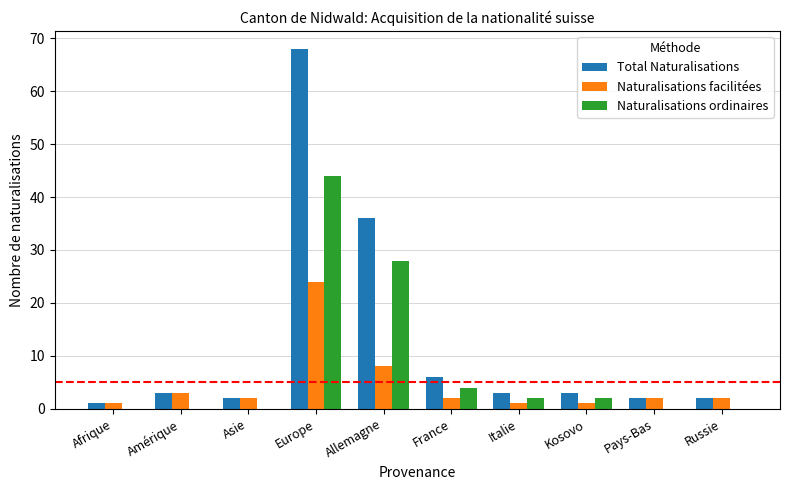

At which label does Naturalisations ordinaires reach its peak?

Europe